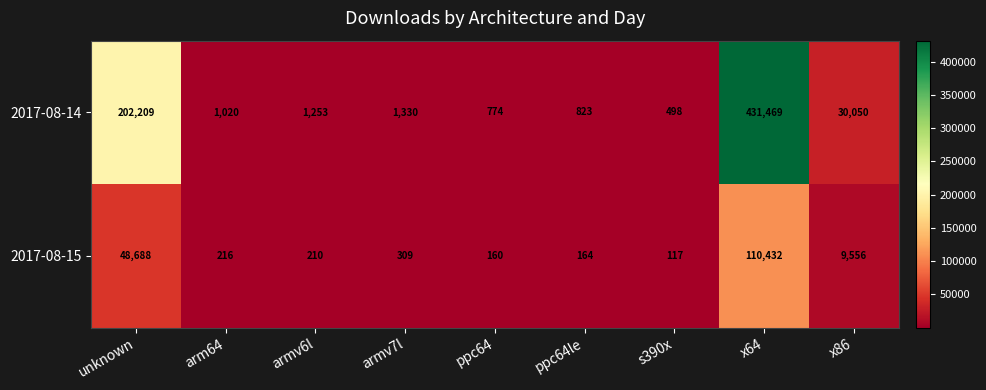

Rank the series by their average value, from highest to lowest.

2017-08-14, 2017-08-15